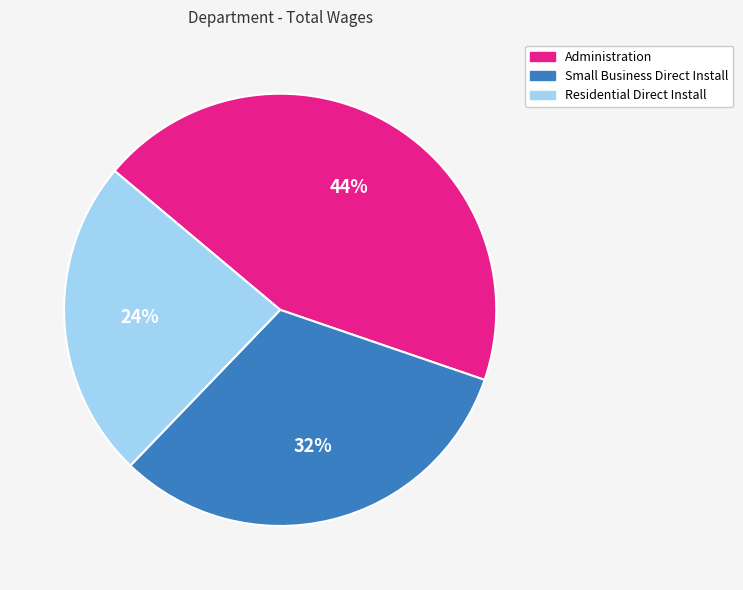

To the nearest percent, what percentage of the pie is Administration?

44%